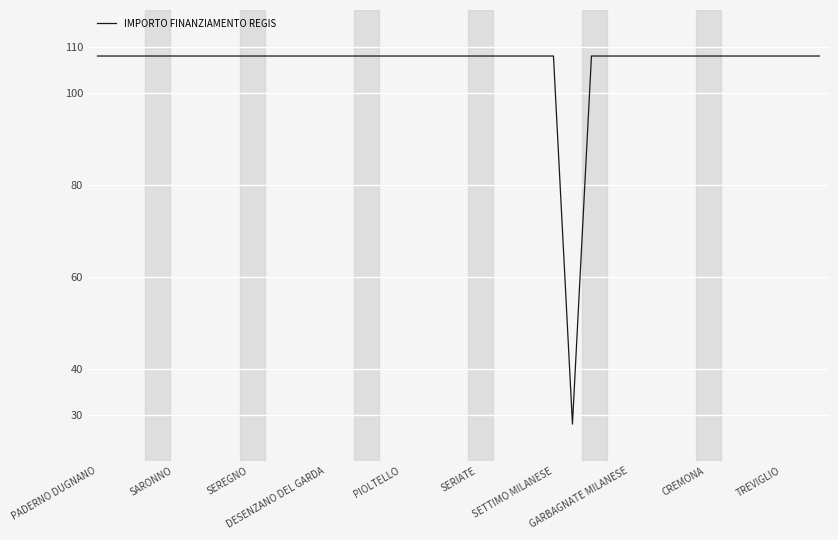

What is the difference between the maximum and minimum values?

80